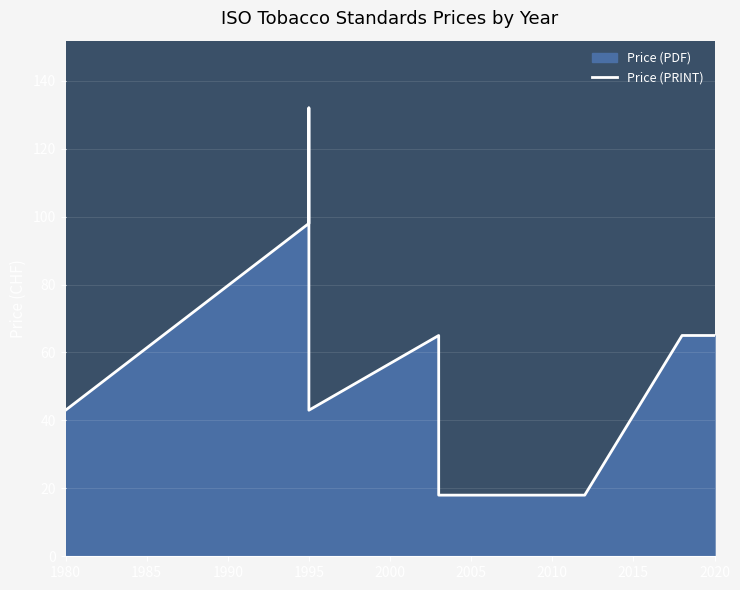

What is the label of the 14th point from the right?

1980